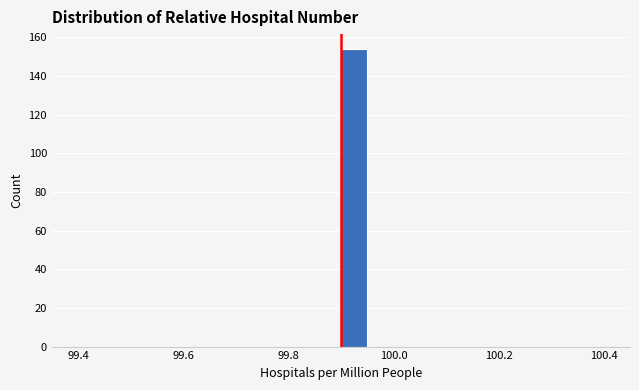

Around what value on the x-axis is the tallest bar? Give the approximate position of its centre, as read against the axis.

99.92